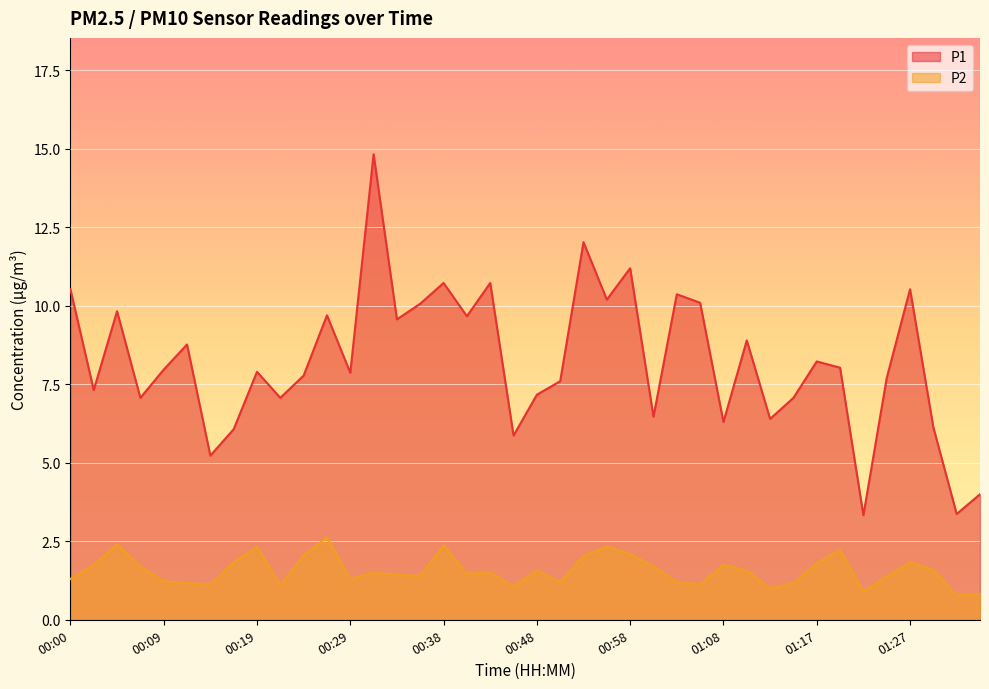

What is the label of the 39th point from the left?

01:32